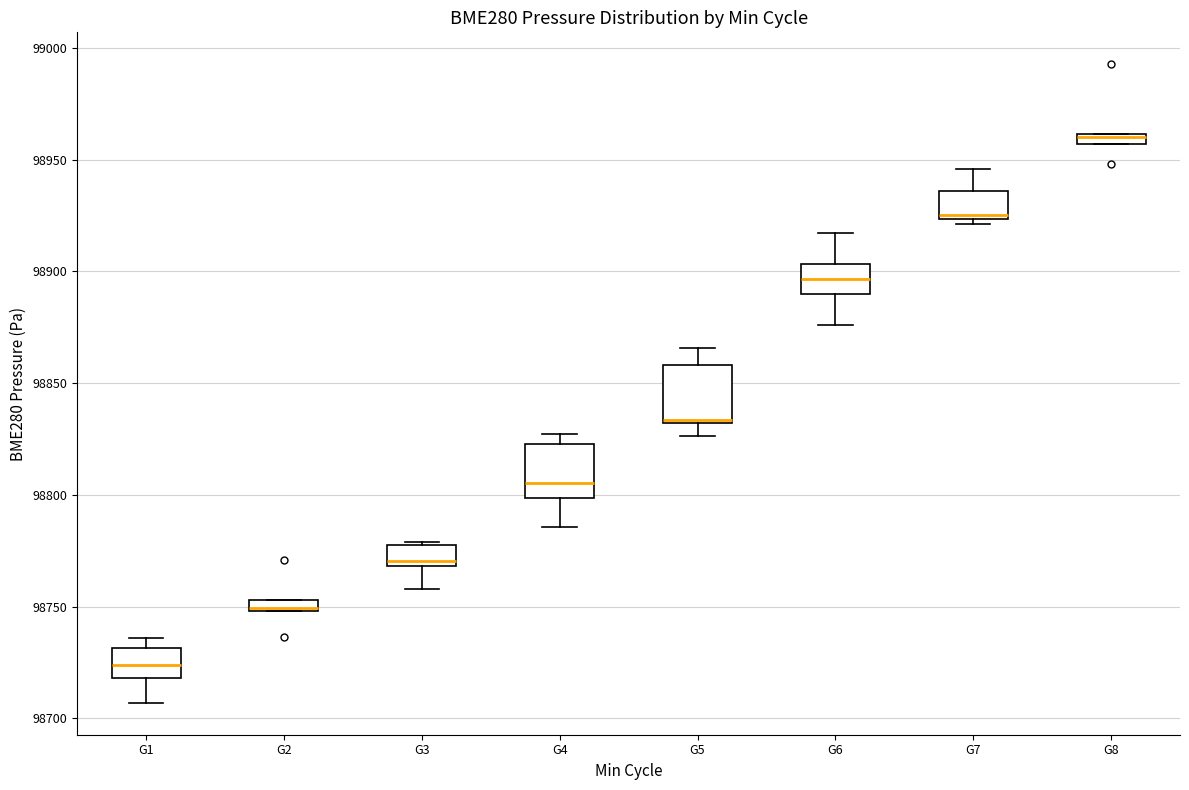

Where does the upper whisker of the box for G7 end on the y-axis? The values are not printed on the chart, so give them approximately, as read against the axis.

98945